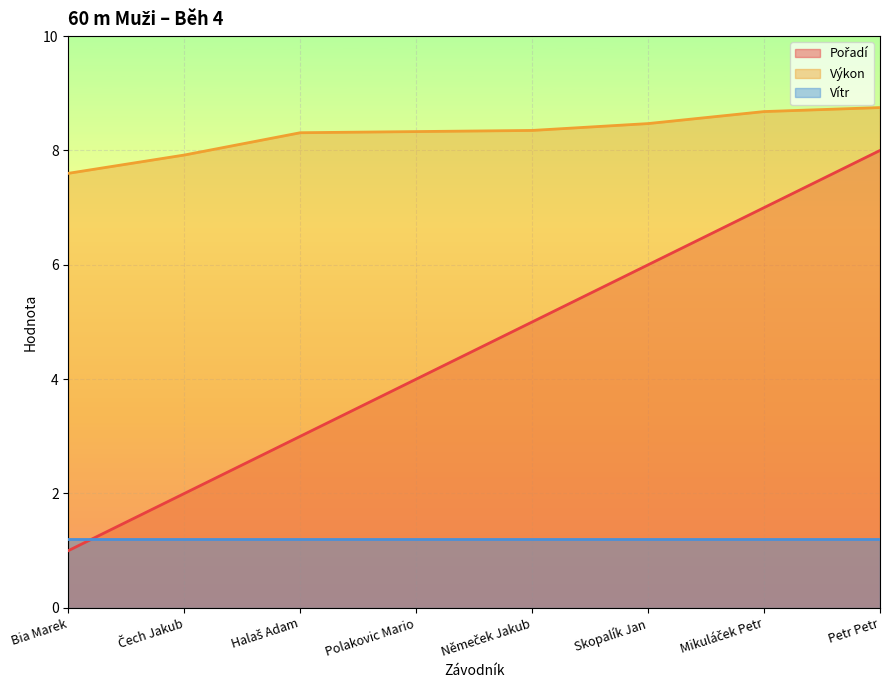

How many lines are shown in the chart?

3